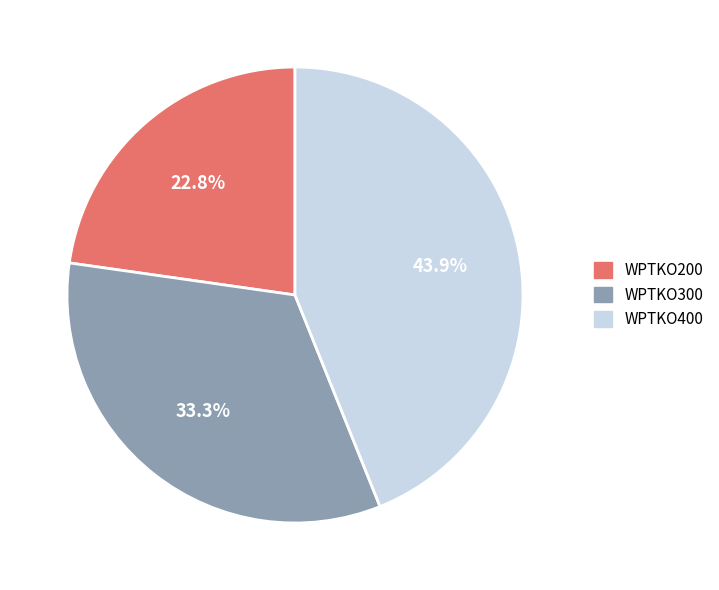

Rank the categories by value from highest to lowest.

WPTKO400, WPTKO300, WPTKO200